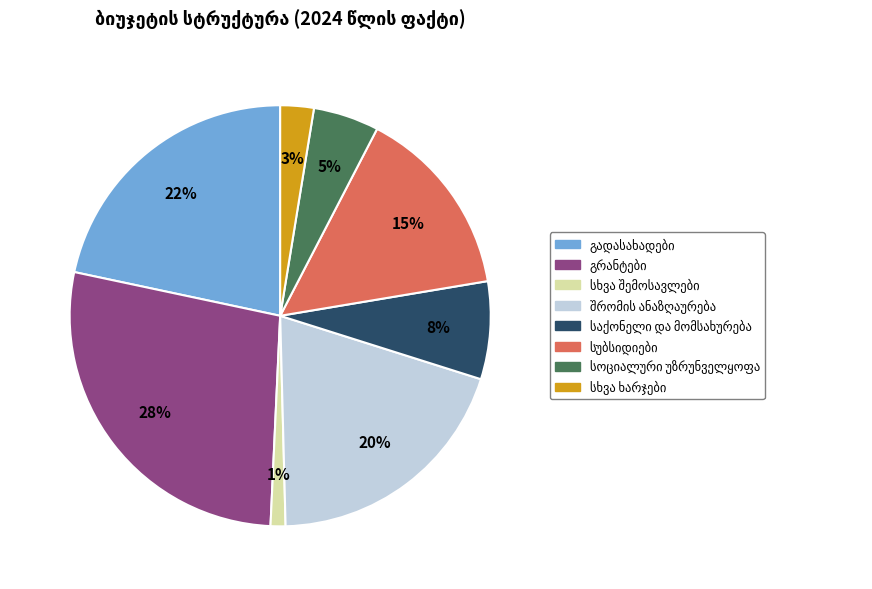

Does any single category account for the majority?

No